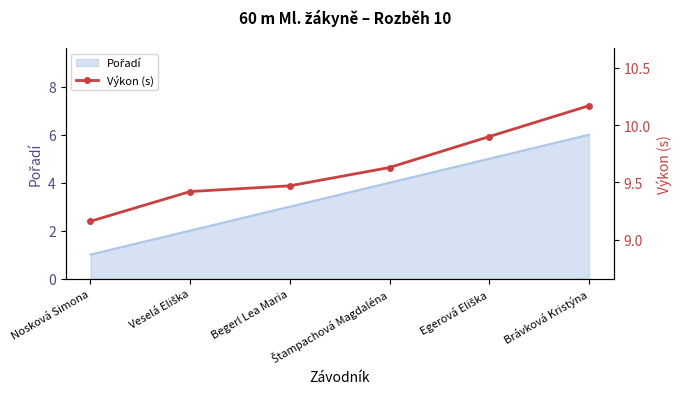

Reading left to right, what are all the values shown in this chart?

9.2	9.4	9.5	9.6	9.9	10.2